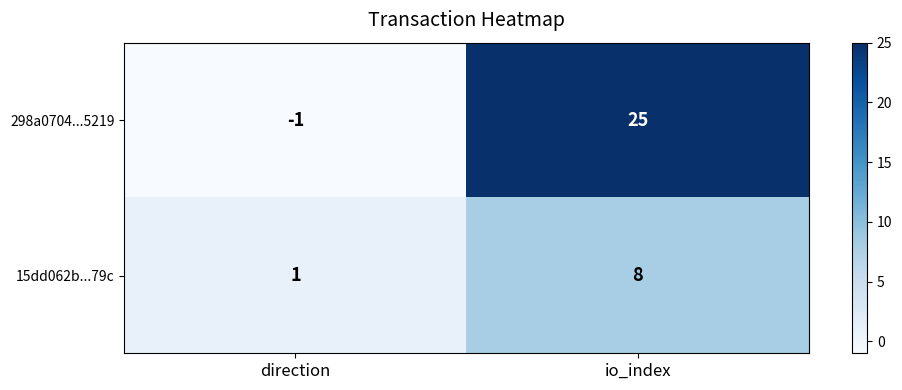

What value does the 298a0704...5219 series have at io_index, to the nearest 5?

25